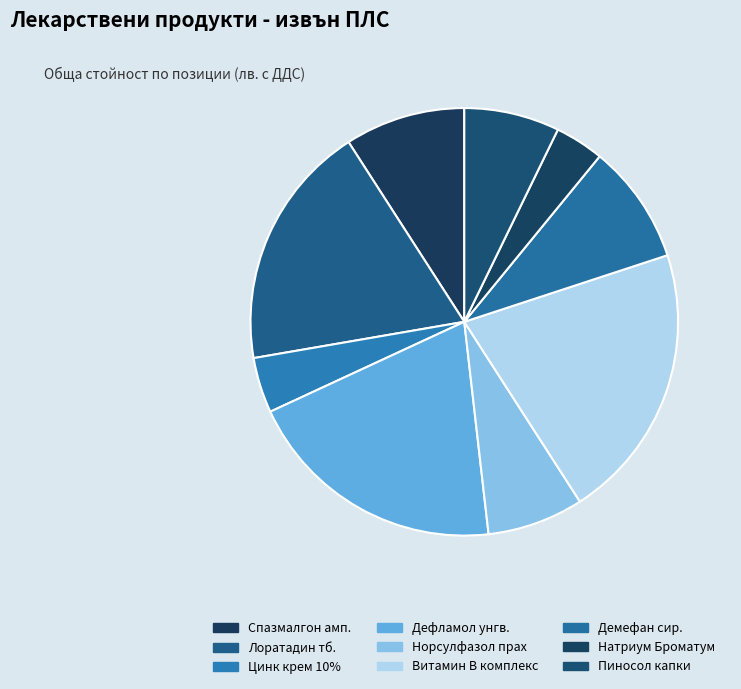

How many slices are in this pie chart?

9